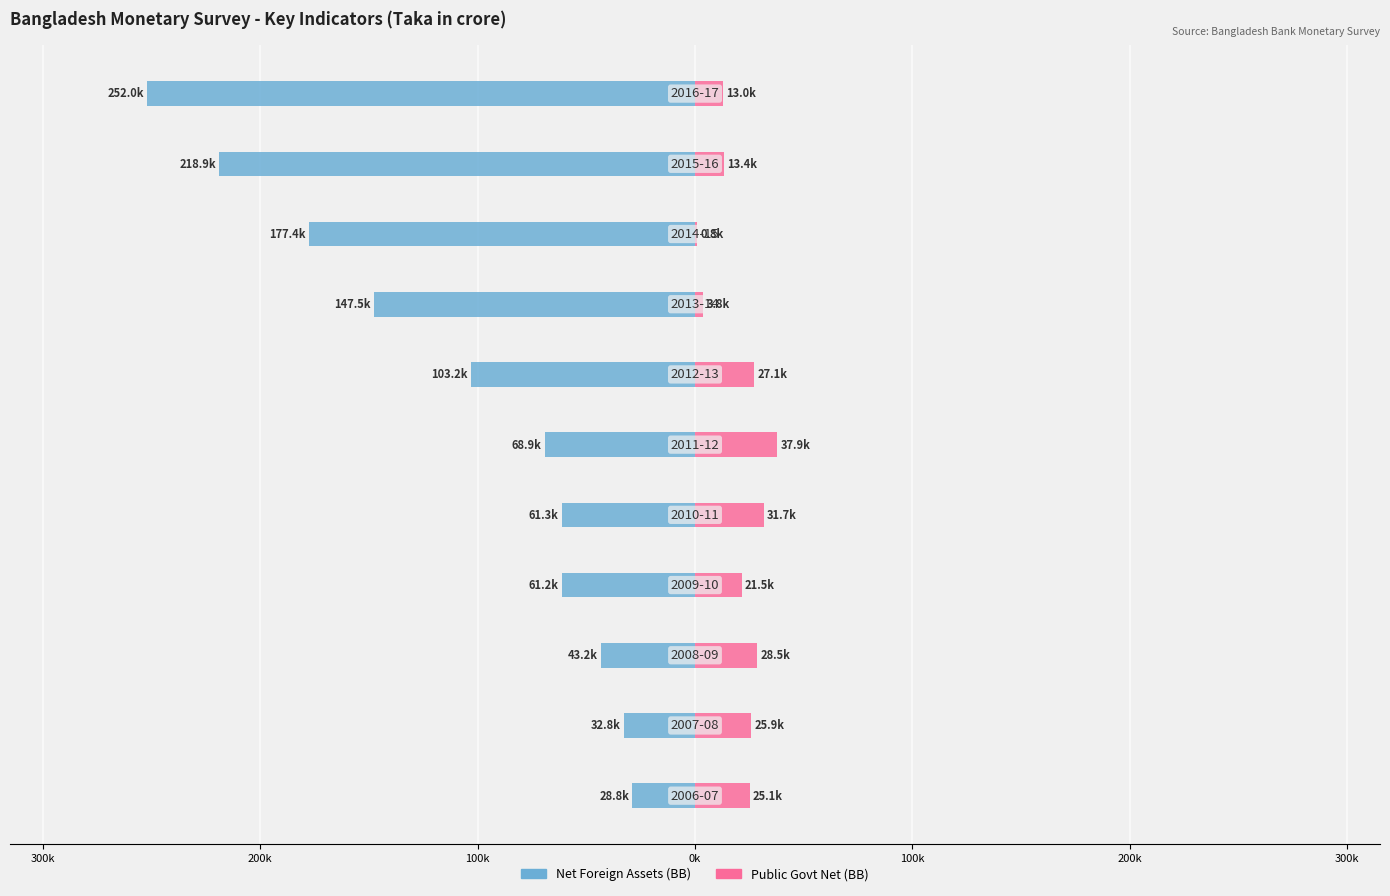

What is the average value of the Net Foreign Assets (BB) series?

-108666.2